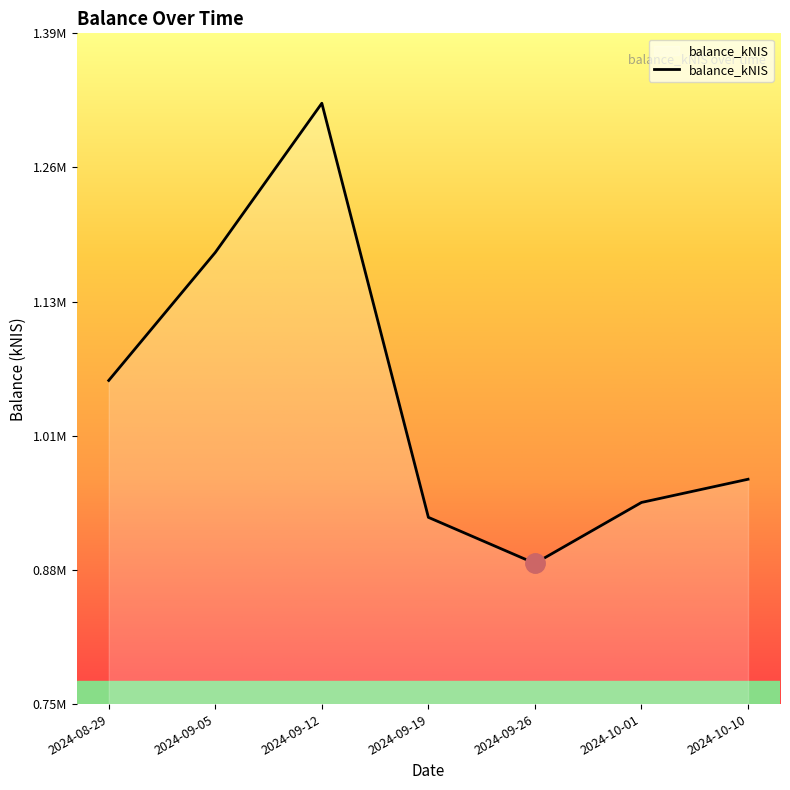

Is it true that the value at 2024-09-19 is 1355083.4?

False